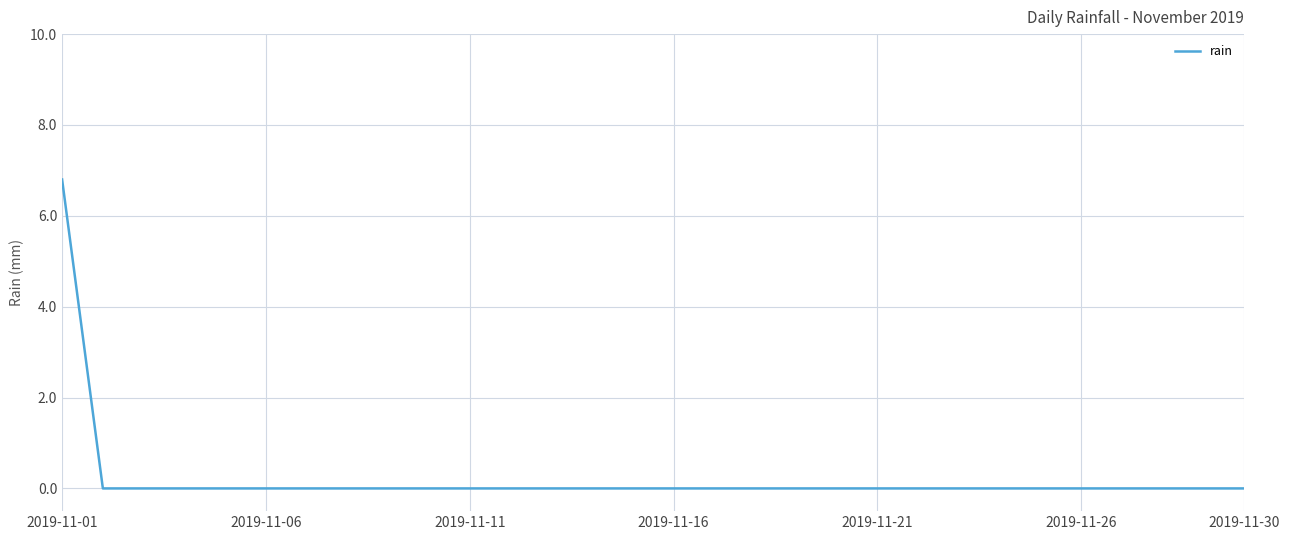

Reading left to right, extract all data points from this chart.

6.8	0.0	0.0	0.0	0.0	0.0	0.0	0.0	0.0	0.0	0.0	0.0	0.0	0.0	0.0	0.0	0.0	0.0	0.0	0.0	0.0	0.0	0.0	0.0	0.0	0.0	0.0	0.0	0.0	0.0